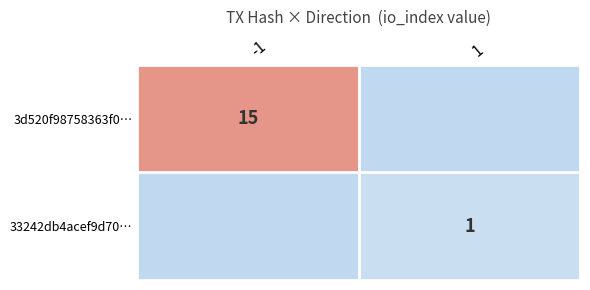

Which category has the highest value across all series?

-1